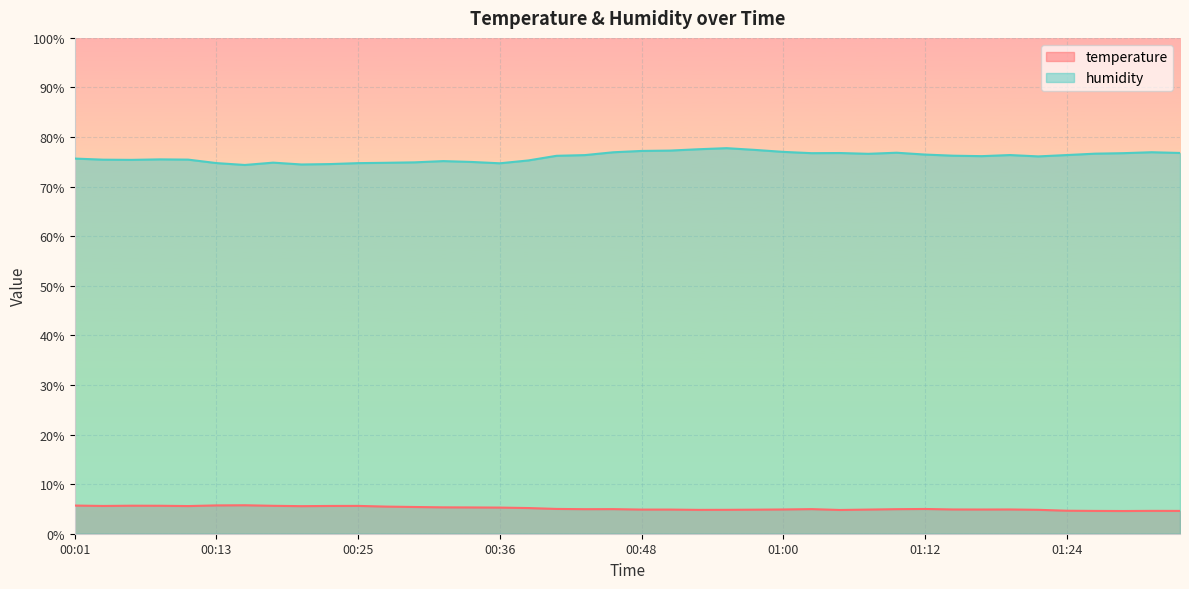

Where is the first local minimum for humidity?

00:06